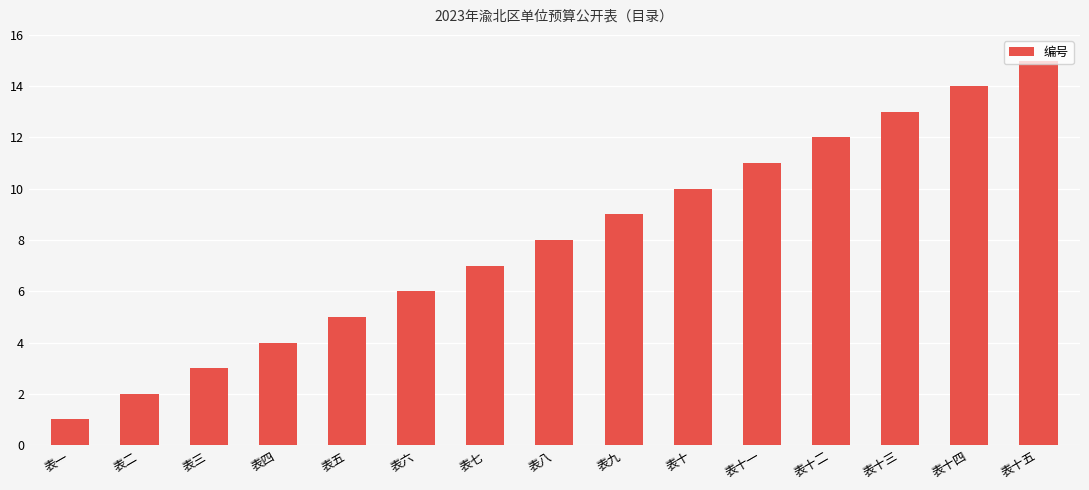

Which category has the lowest value across all series?

表一